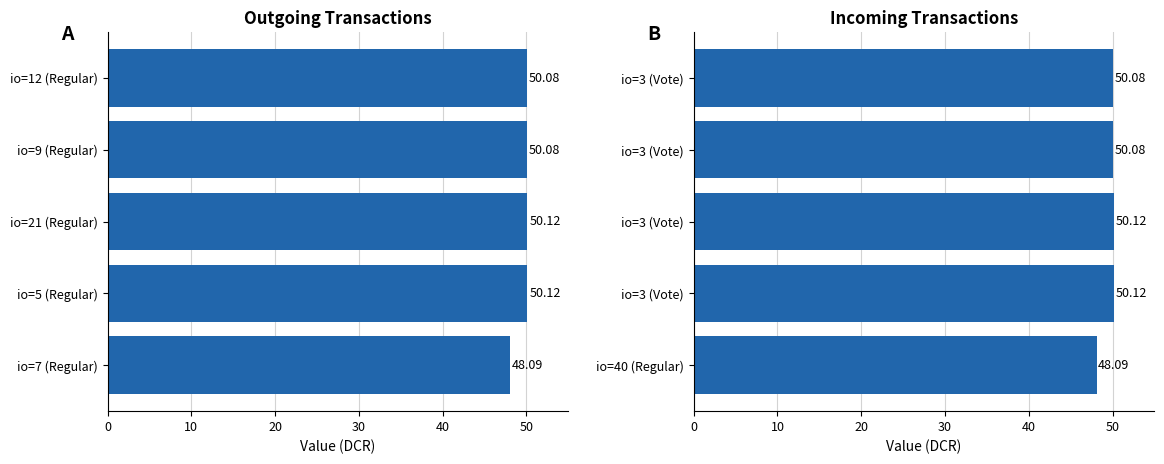

Is it true that Outgoing equals 25.0 at io=21 (Regular)?

False